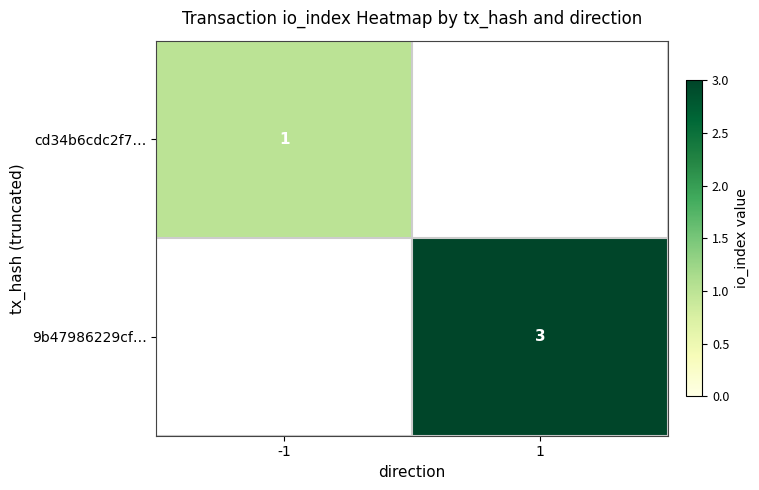

True or false: cd34b6cdc2f7… has a value of 2 at -1.

False